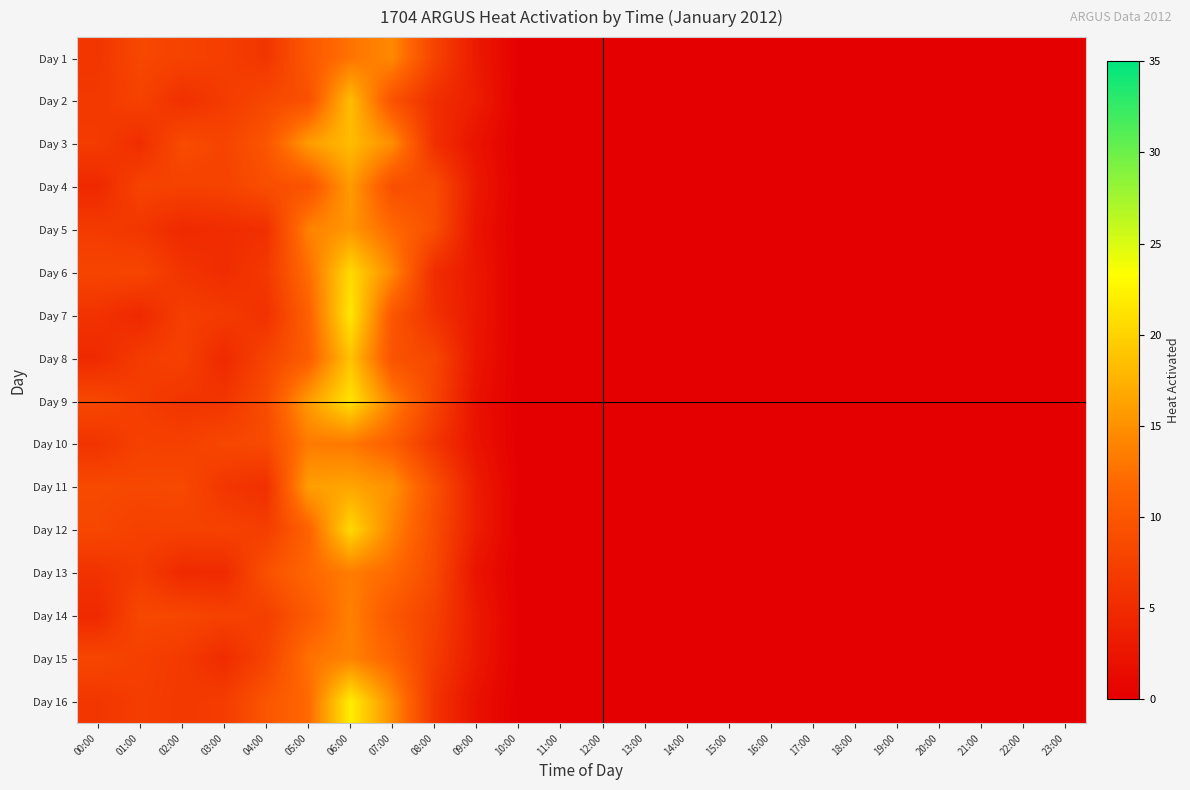

How many categories are shown in the chart?

24